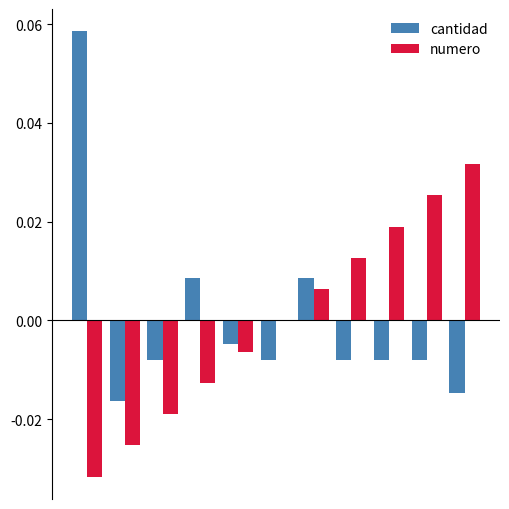

How many data points in cantidad are above 0?

3